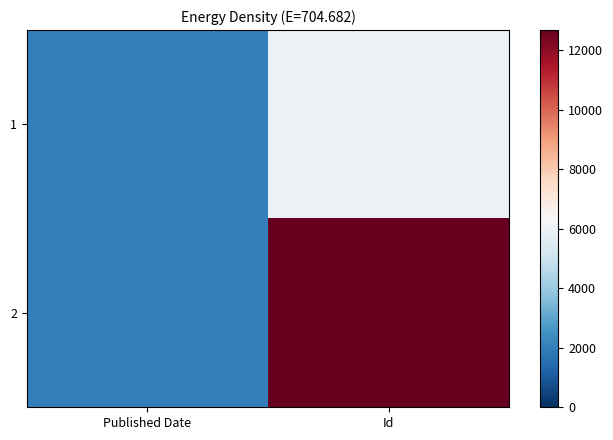

Reading left to right, what are all the values shown in this chart?

1: Published Date=2015	Id=5987
2: Published Date=2019	Id=12675